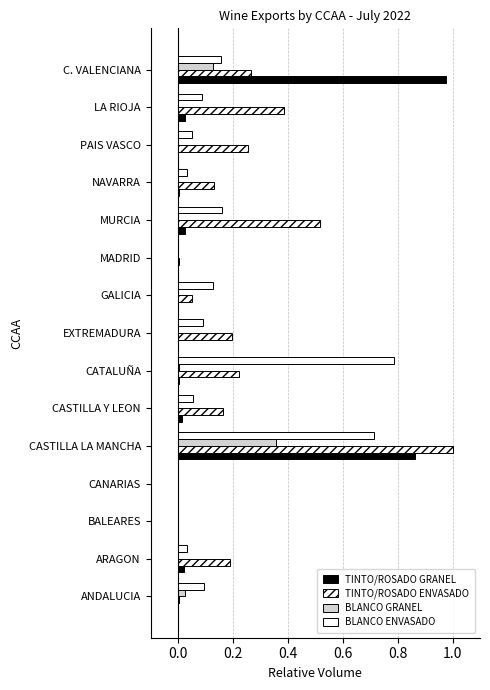

How many data points does each series have?

15